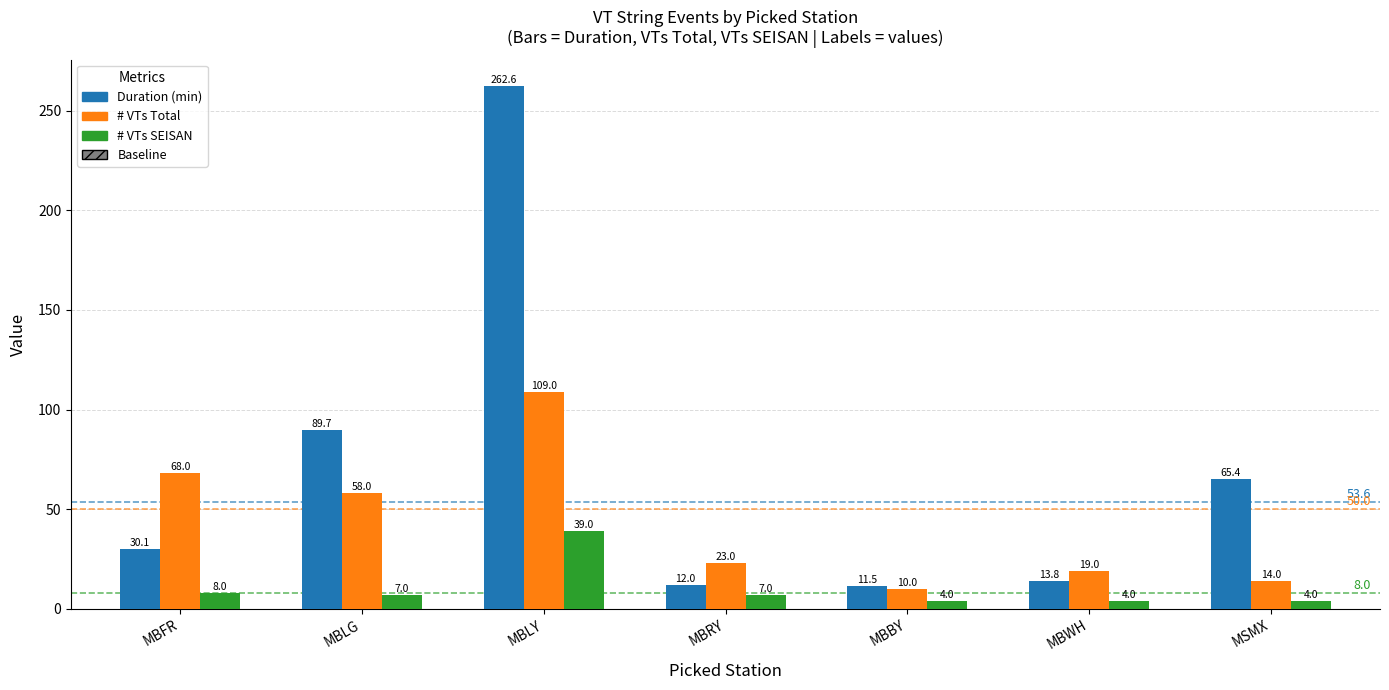

Which series has the largest total across all categories?

Duration (min)